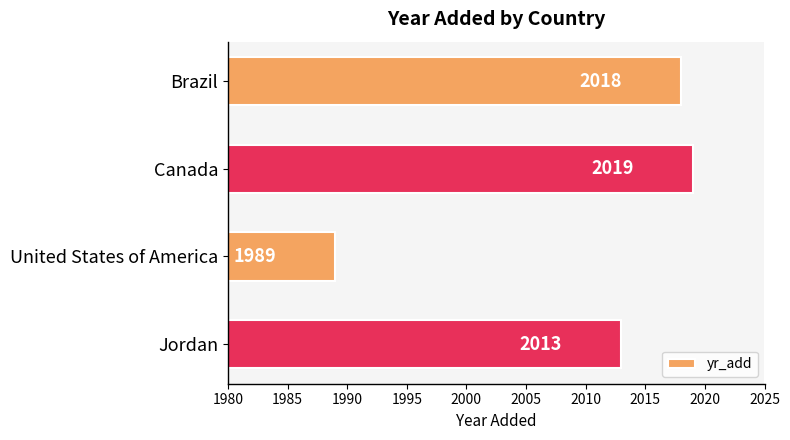

Rank the categories by value from highest to lowest.

Canada, Brazil, Jordan, United States of America